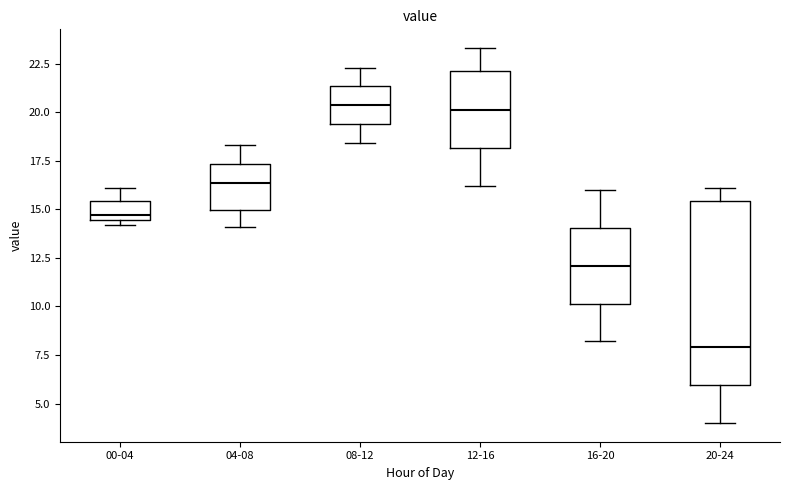

Which box has the lowest median line?

20-24